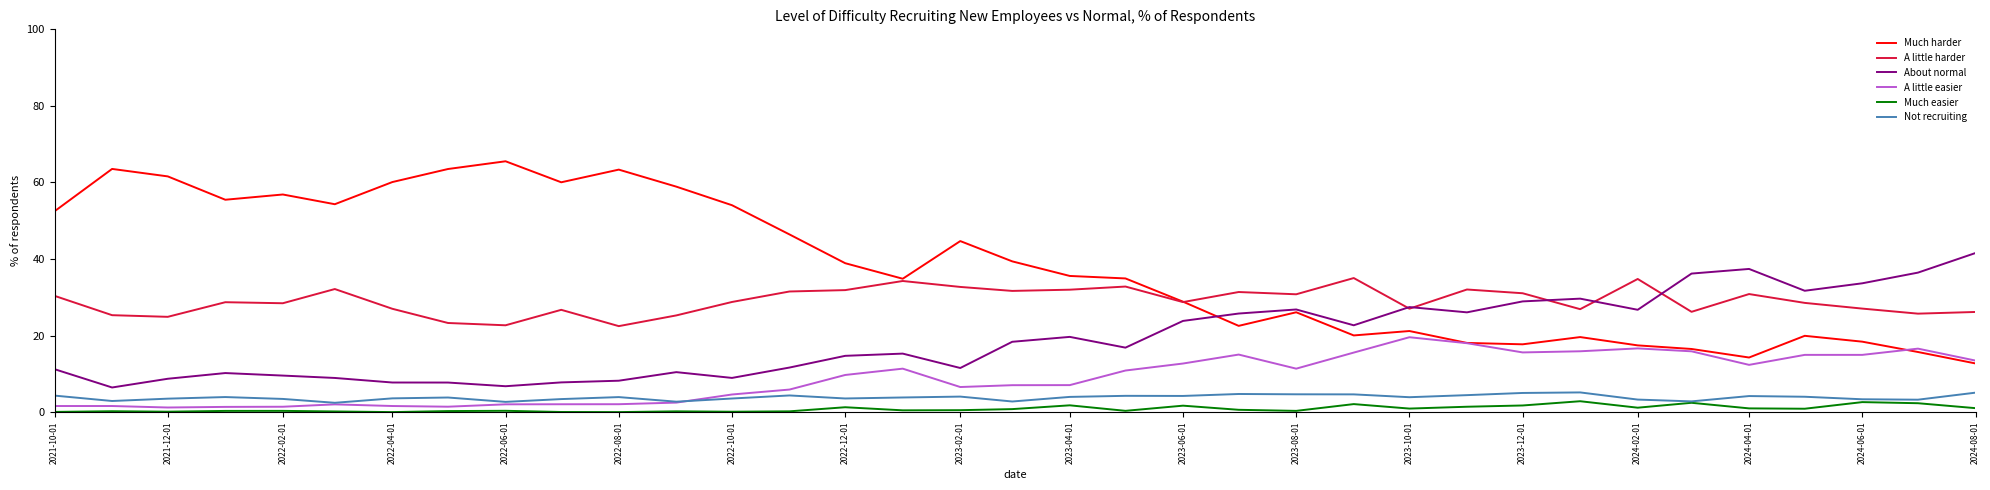

What is the minimum value for A little harder?

22.5